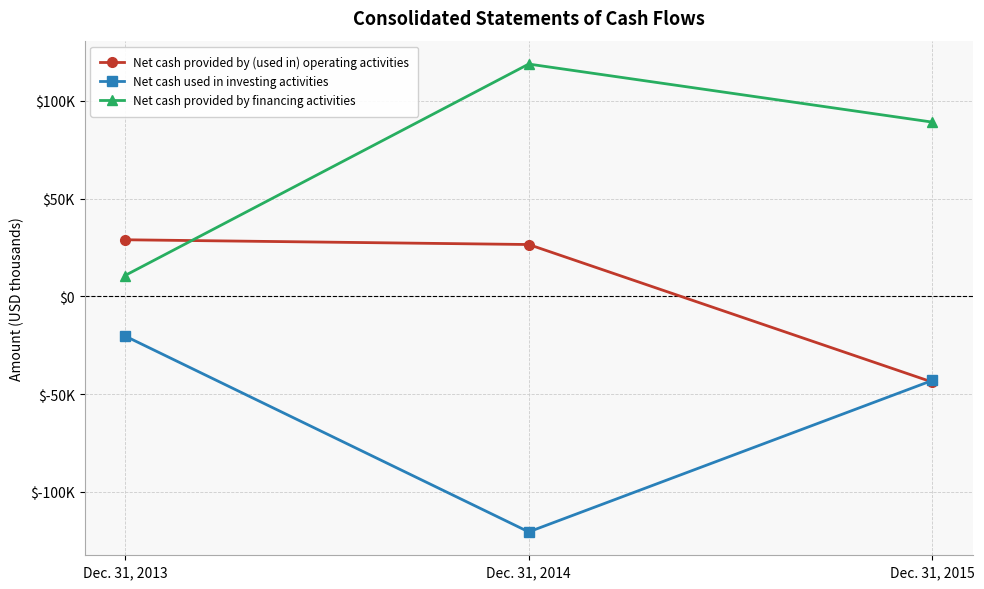

Which series has the largest total across all categories?

Net cash provided by financing activities